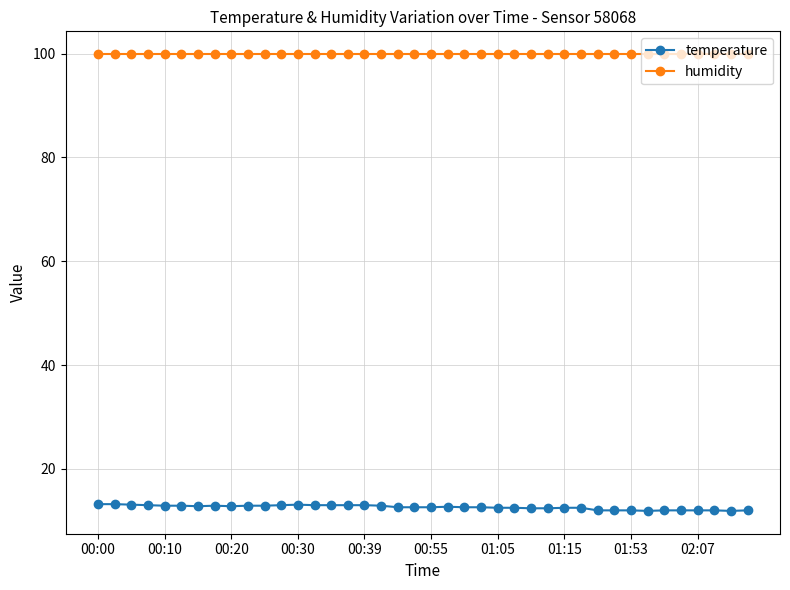

What is the average value of the temperature series?

12.6